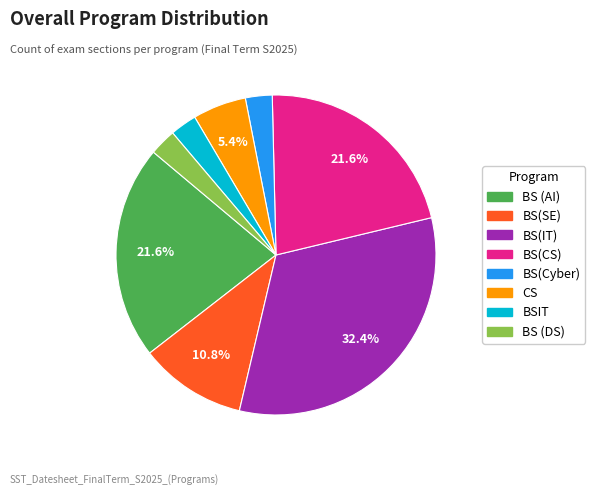

Which has a higher value, BS(CS) or BSIT?

BS(CS)